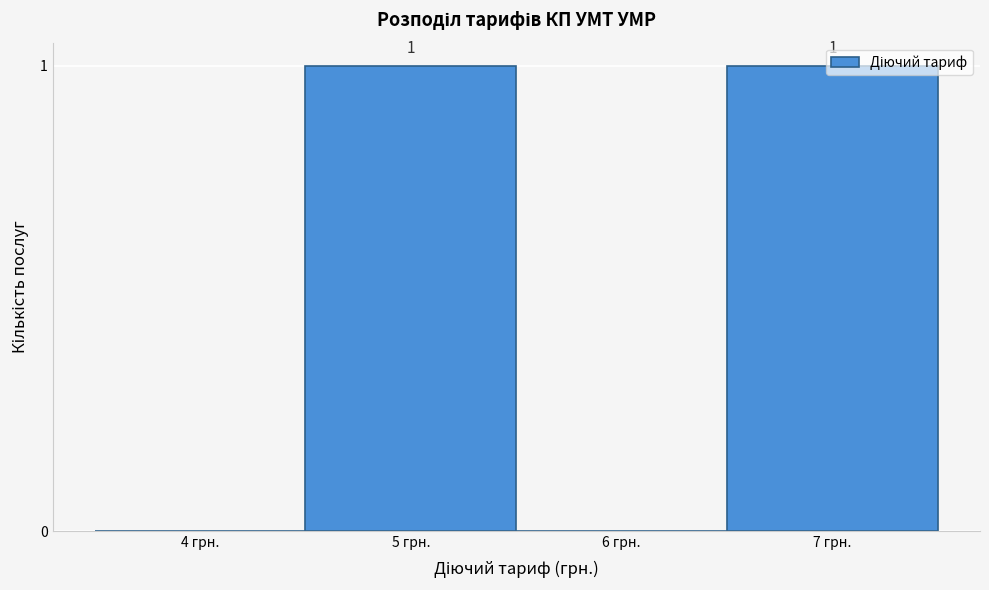

Is it true that the value at 6 грн. is 0?

True